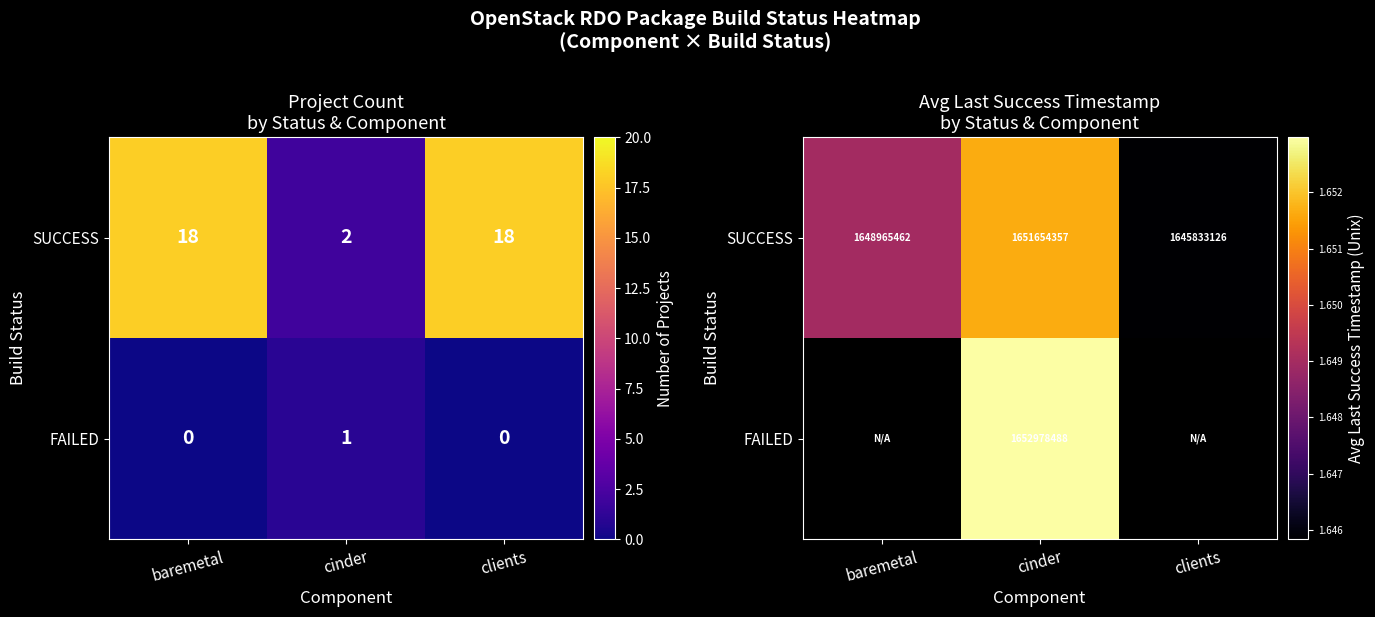

Which series has the largest total across all categories?

SUCCESS